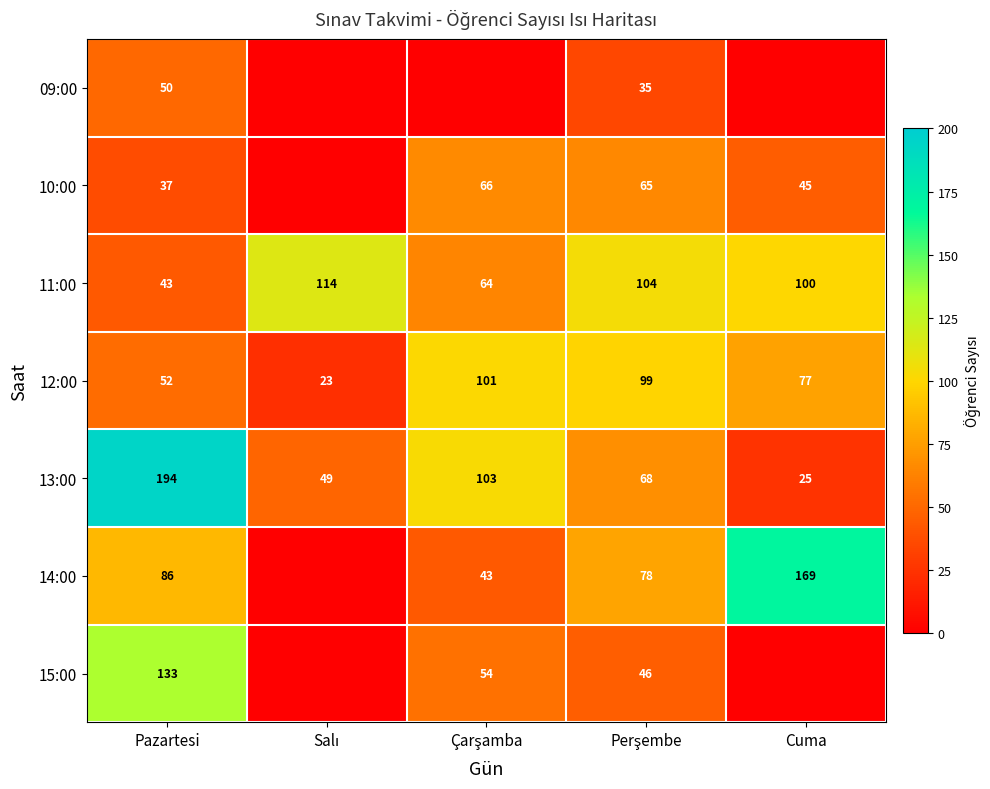

Which category has the highest value in the 13:00 series?

Pazartesi